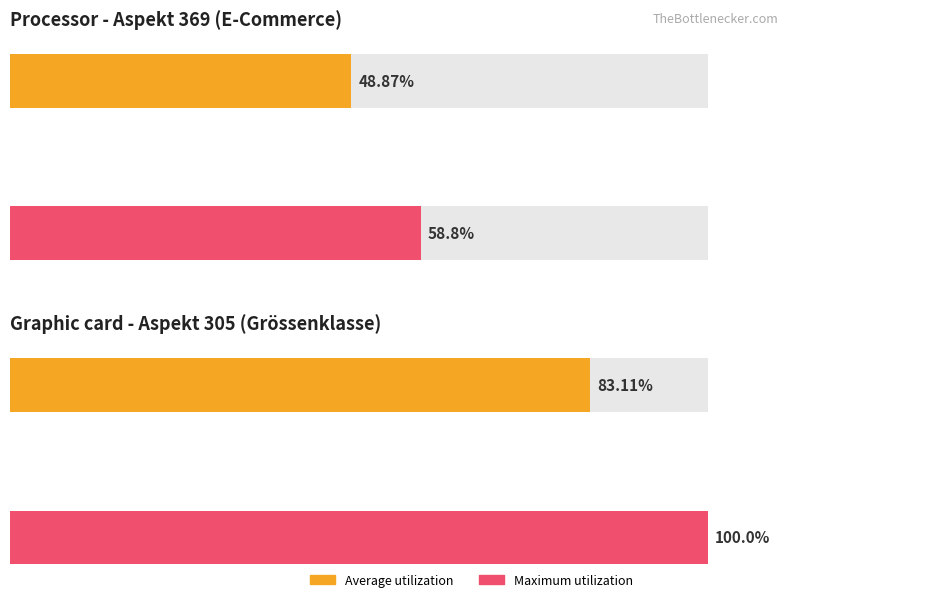

At 327, list the series in order from smallest to largest.

Average utilization, Maximum utilization